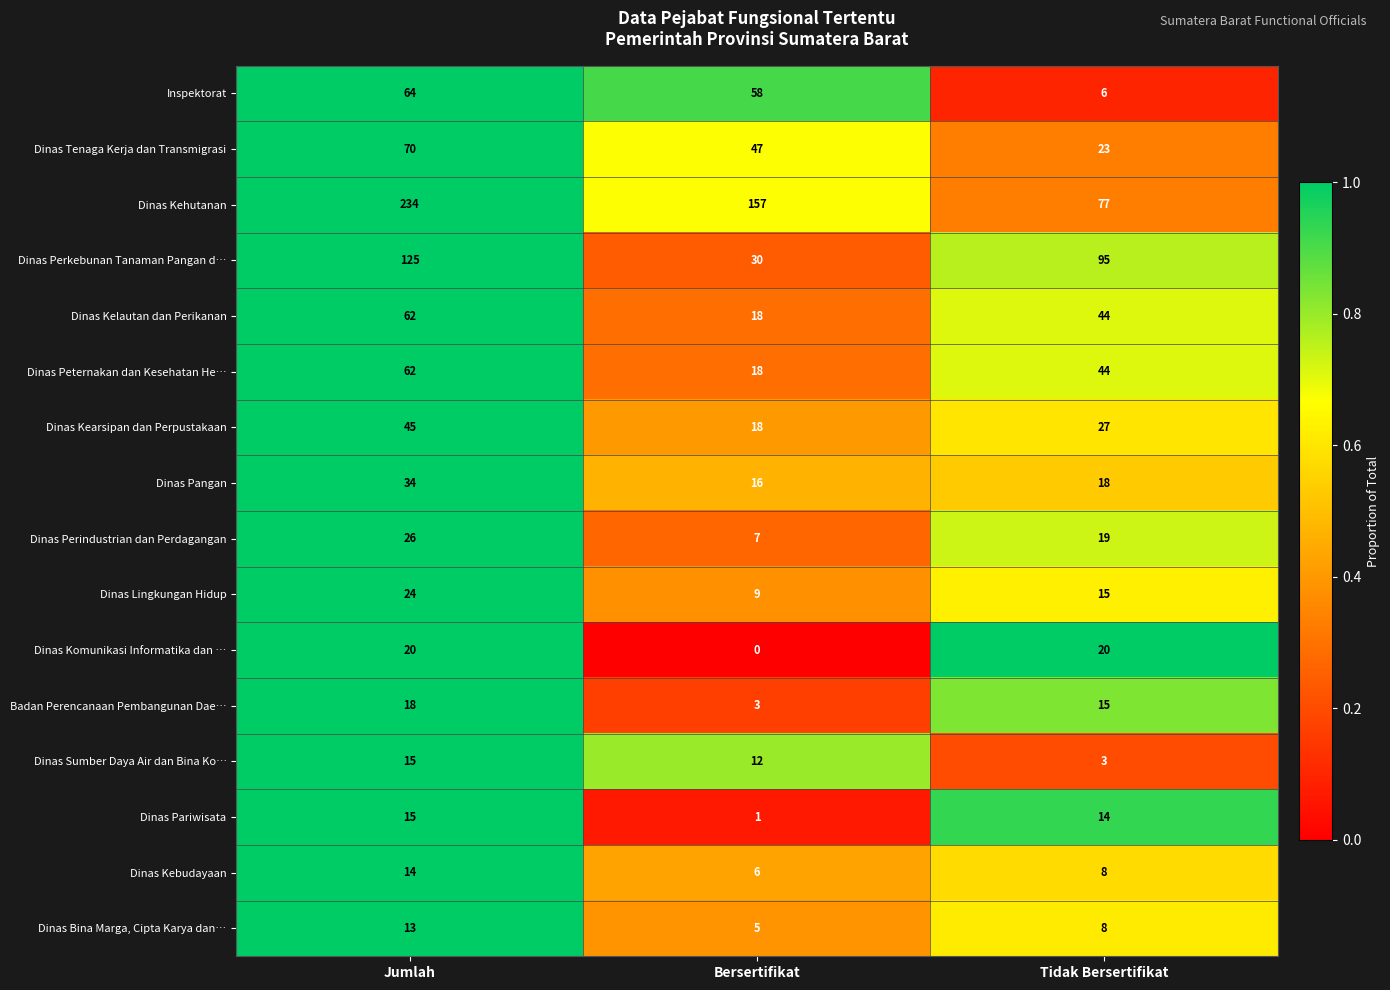

At which category is the sum across all series the highest?

Jumlah